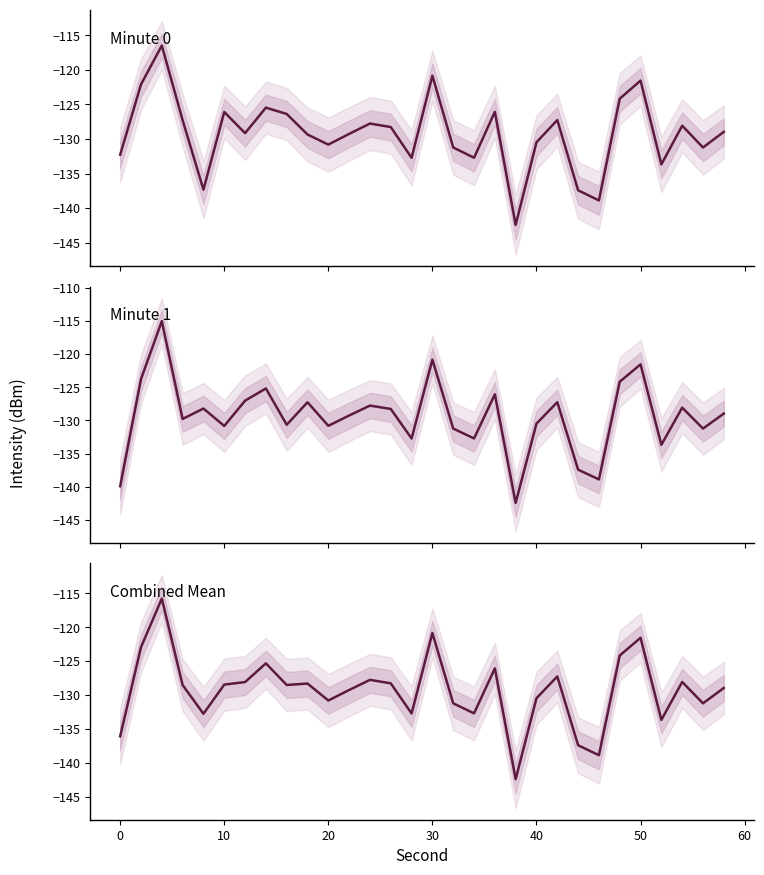

True or false: Minute 1 mean has more than 0 points higher than both neighbors.

True